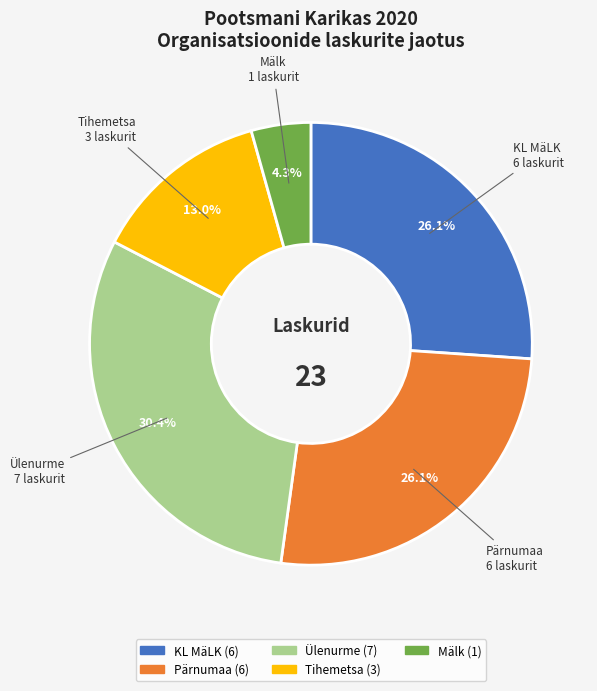

What portion of the pie excludes Pärnumaa?

73.9%